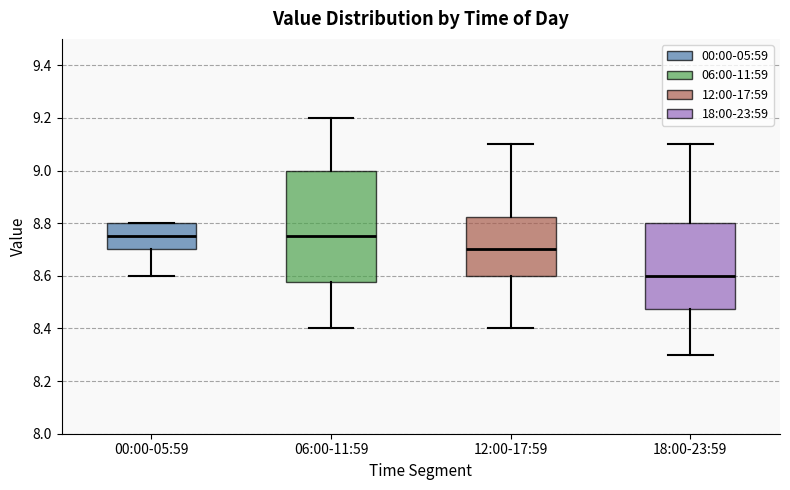

Which box is the tallest, from its lower edge to its upper edge?

06:00-11:59